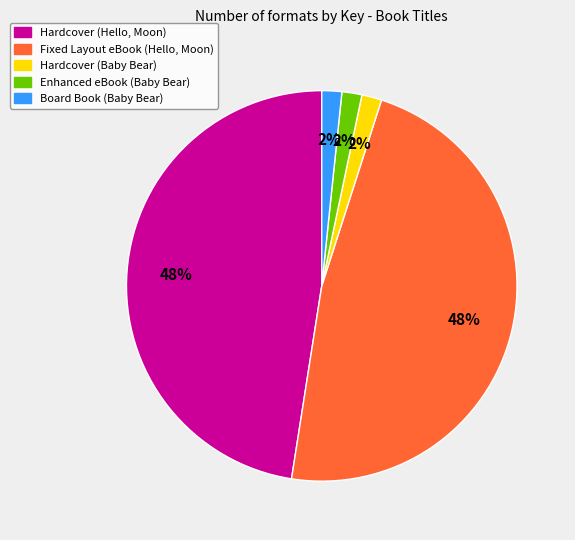

How many slices are in this pie chart?

5